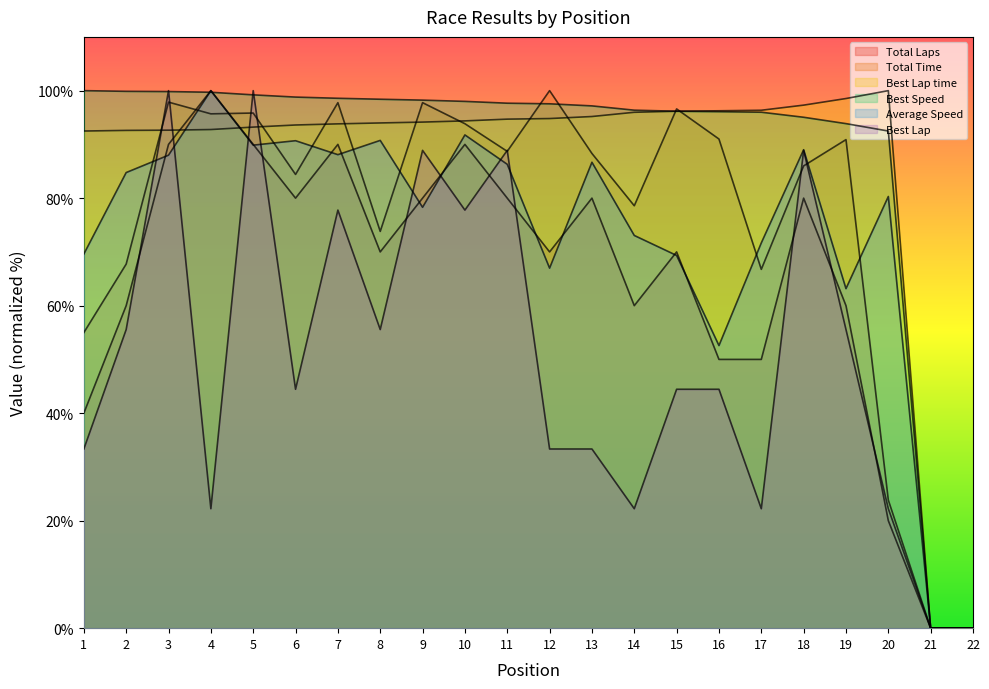

Between 21 and 13, which is larger?

13